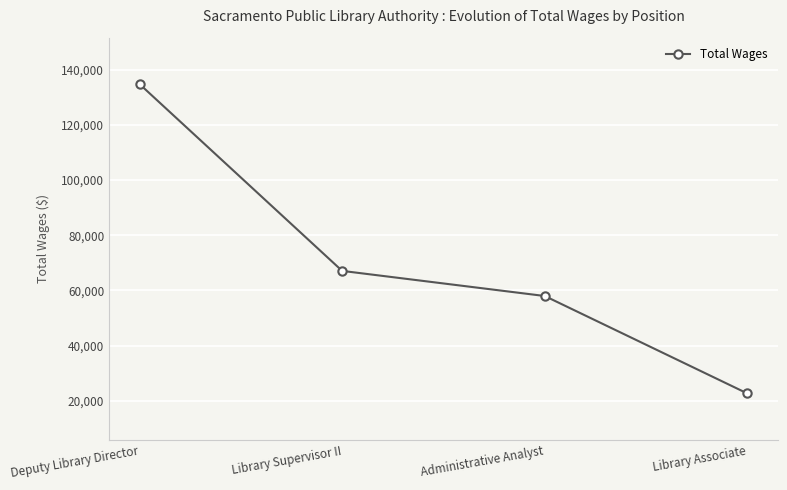

The value at Administrative Analyst is 99189. True or false?

False